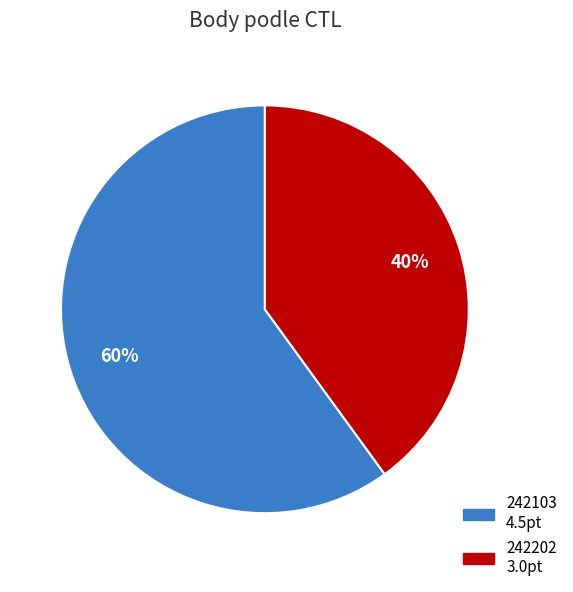

To the nearest percent, what is the difference between the 242103 and 242202 slice percentages?

20%